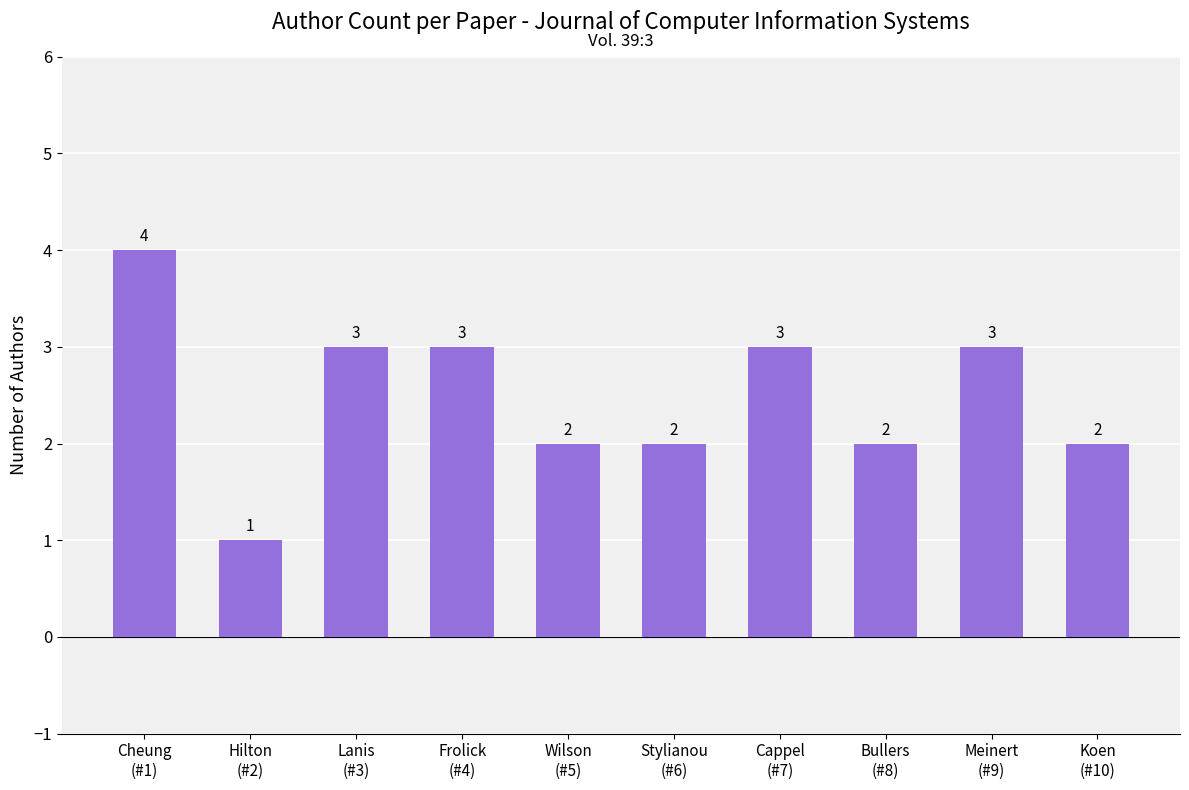

Reading left to right, list all the values displayed in this chart.

4	1	3	3	2	2	3	2	3	2